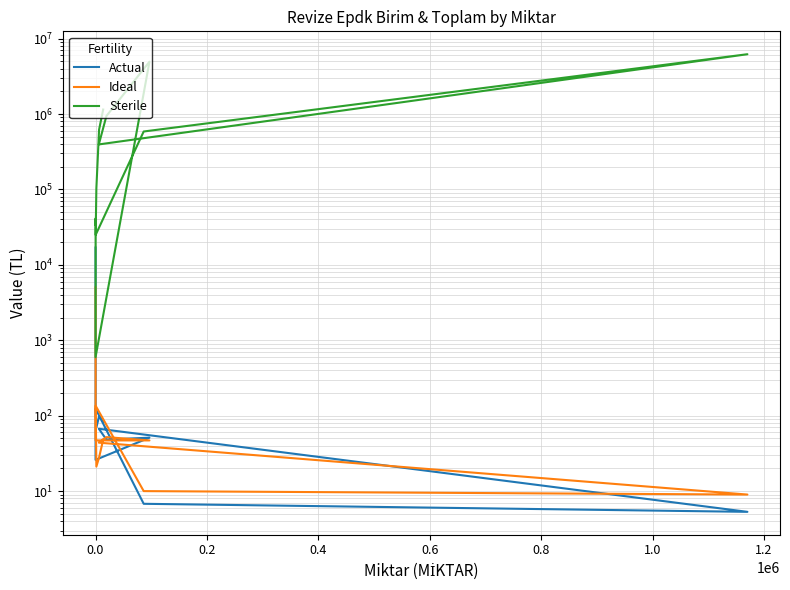

What is the value of the Sterile point at the 11th from the left?

620183.2